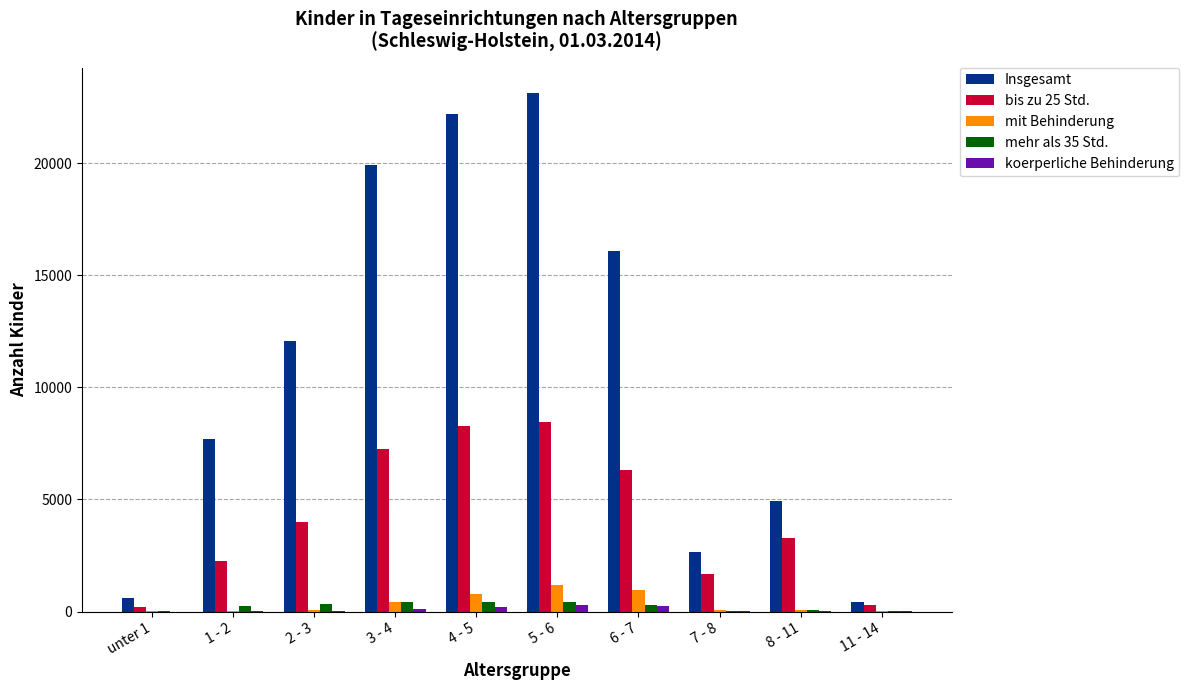

Is the value of Insgesamt at 7 - 8 greater than the value of bis zu 25 Std. at 6 - 7?

No